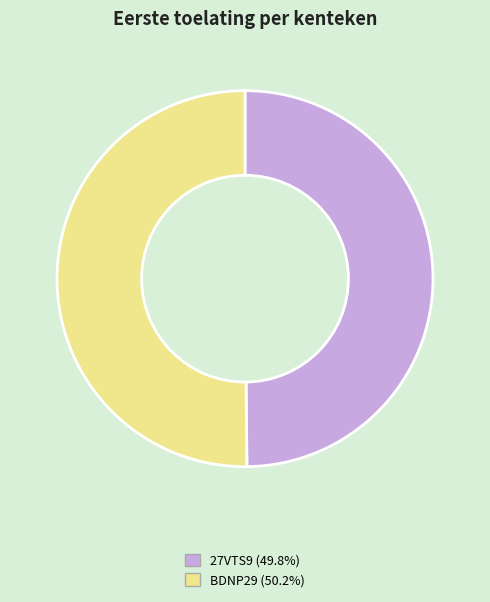

Do 27VTS9 and BDNP29 together represent more than half of the pie?

Yes